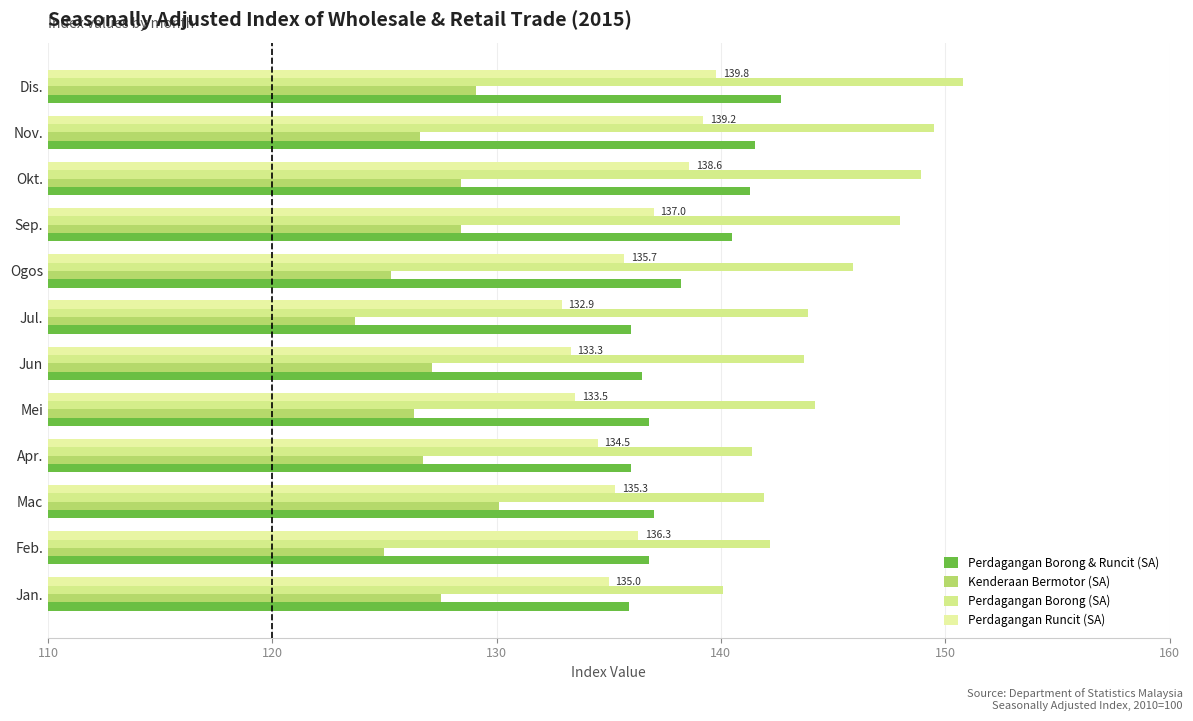

How many series are shown in this chart?

4